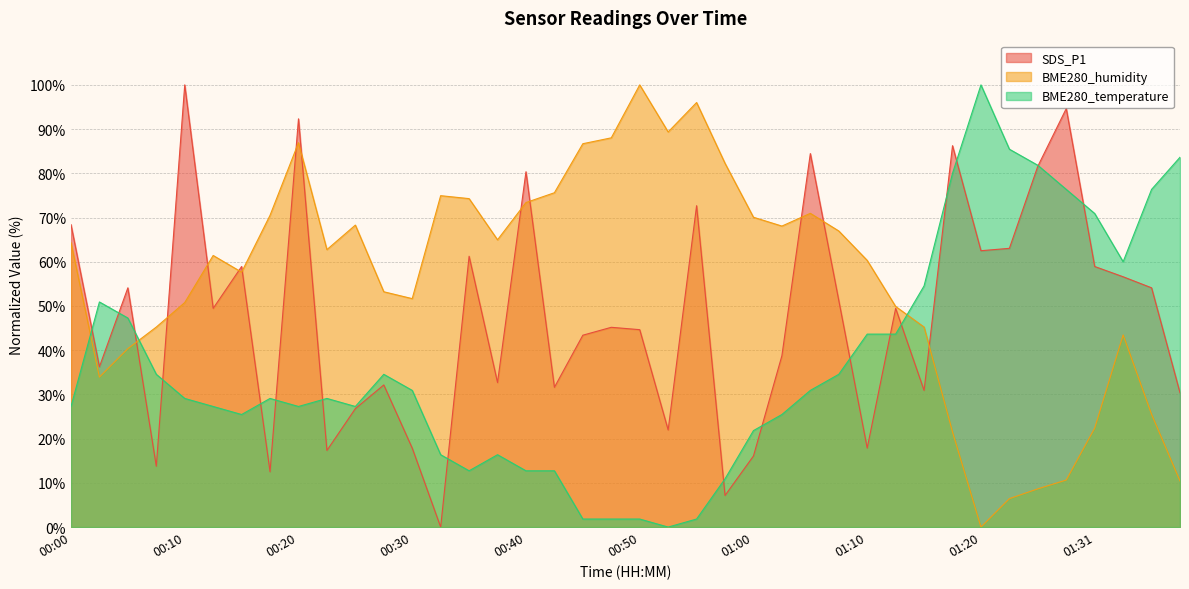

Reading left to right, list all the values displayed in this chart.

SDS_P1: 68.4	36.3	54.1	13.8	100.0	49.5	58.9	12.5	92.3	17.3	26.8	32.1	17.9	0.0	61.2	32.7	80.4	31.6	43.4	45.2	44.6	22.0	72.7	7.1	16.1	38.8	84.5	51.3	17.9	49.5	30.9	86.2	62.5	63.0	81.6	94.6	58.9	56.6	54.1	30.4
BME280_humidity: 64.3	33.9	40.4	45.2	50.8	61.4	57.6	70.5	86.9	62.7	68.3	53.2	51.7	74.9	74.3	65.0	73.4	75.6	86.7	88.0	100.0	89.4	96.0	82.3	70.1	68.1	71.0	67.0	60.3	49.9	45.2	21.5	0.0	6.4	8.6	10.6	22.4	43.5	25.5	10.4
BME280_temperature: 27.3	50.9	47.3	34.5	29.1	27.3	25.5	29.1	27.3	29.1	27.3	34.5	30.9	16.4	12.7	16.4	12.7	12.7	1.8	1.8	1.8	0.0	1.8	10.9	21.8	25.5	30.9	34.5	43.6	43.6	54.5	80.0	100.0	85.5	81.8	76.4	70.9	60.0	76.4	83.6